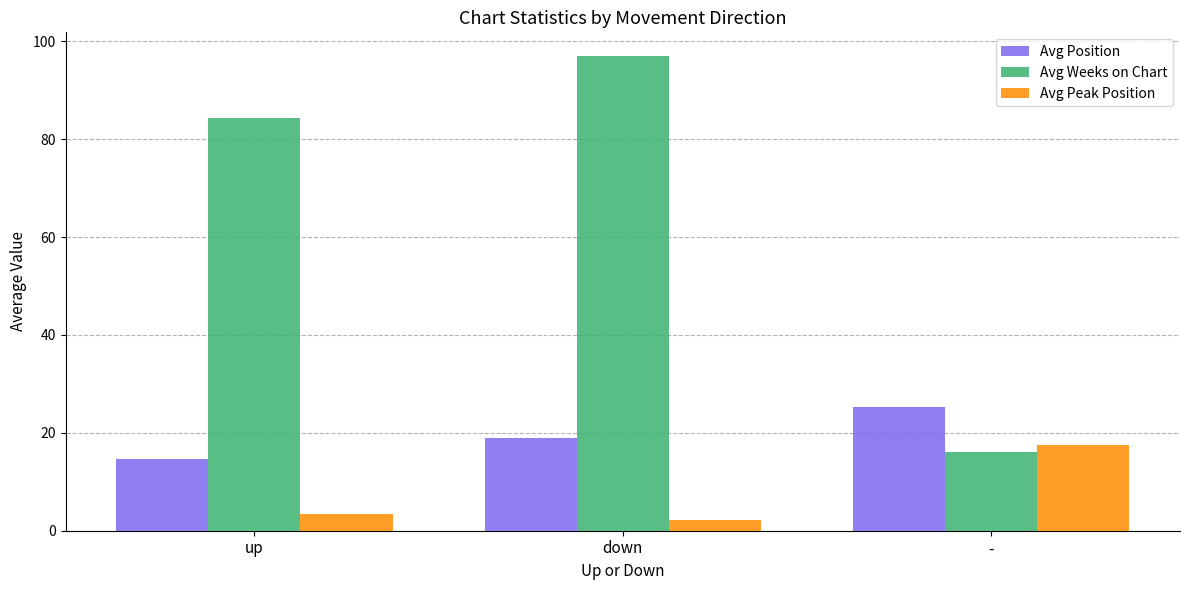

What is the average value of the Avg Weeks on Chart series?

65.8